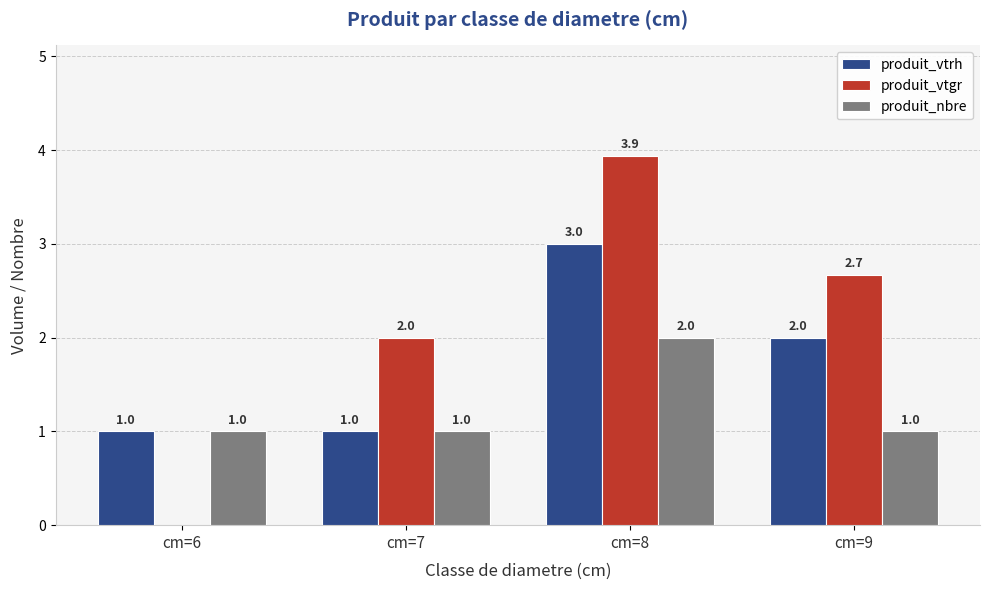

What is the maximum value for produit_vtgr?

3.9